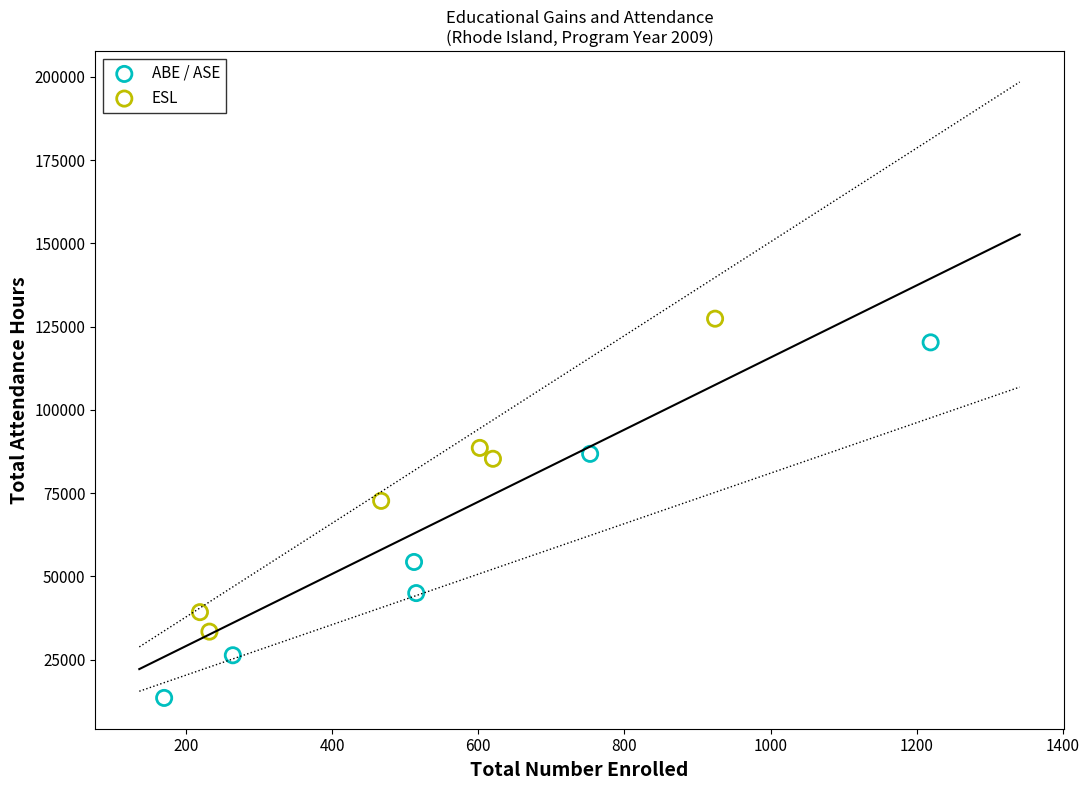

Which series reaches the minimum Y coordinate?

ABE / ASE